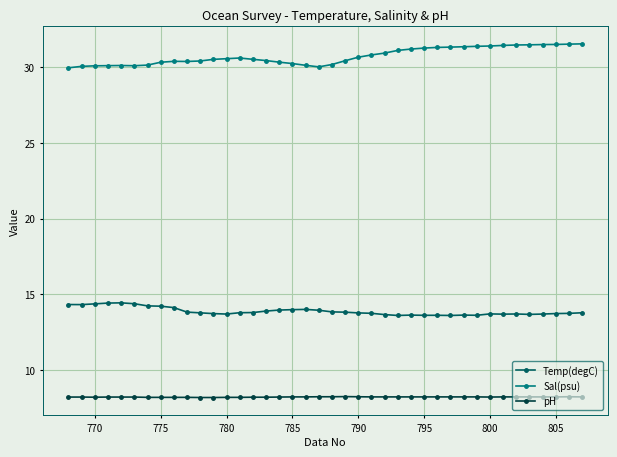

Is this an area chart (filled region under the line)?

No